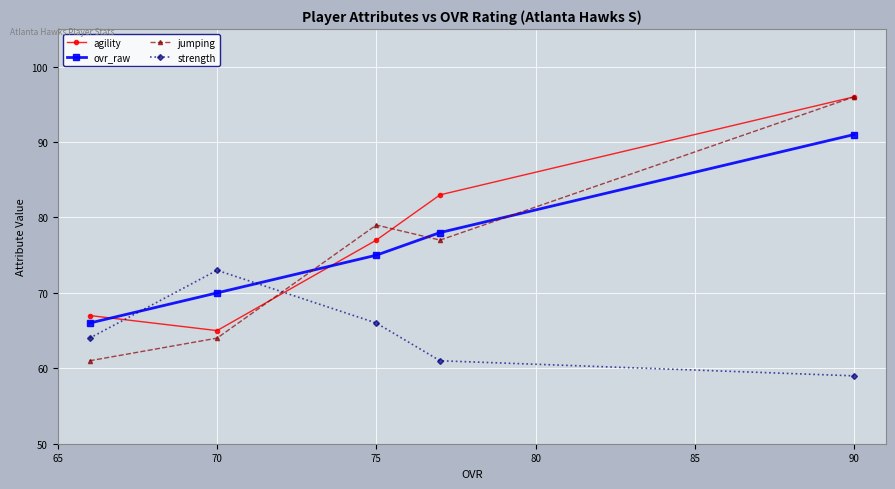

How many lines are shown in the chart?

4